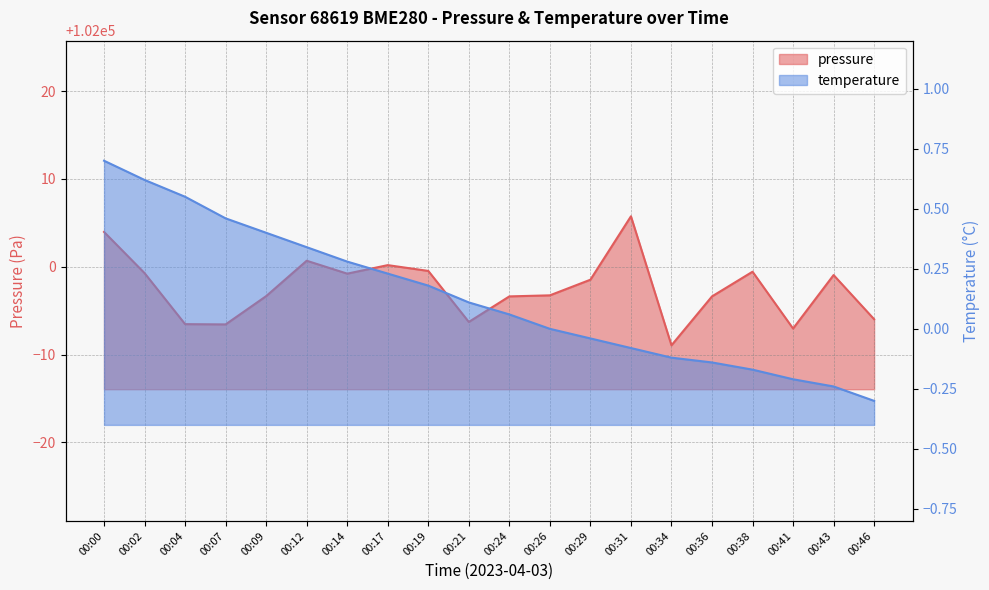

At which label does pressure reach its minimum?

00:34